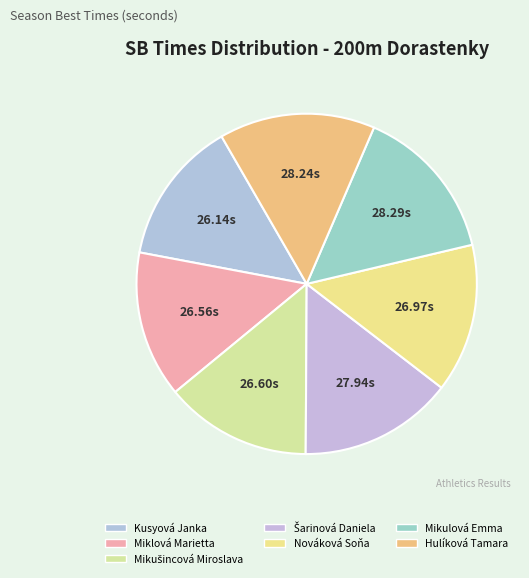

Count the number of slices in the pie.

7